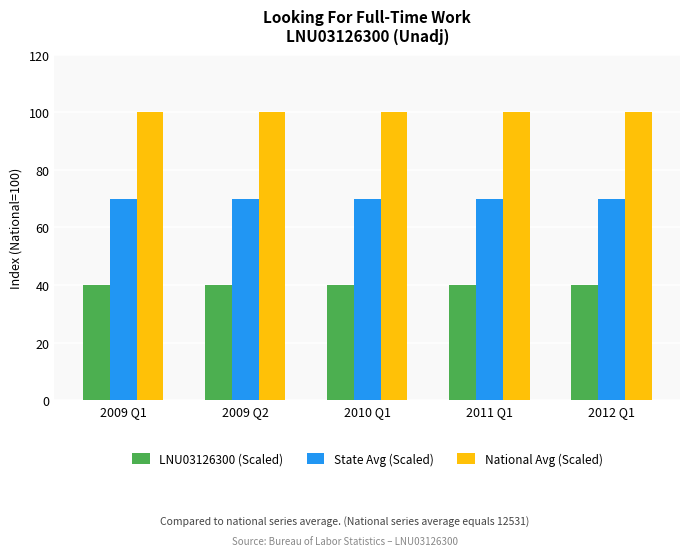

Count the number of categories in the chart.

5